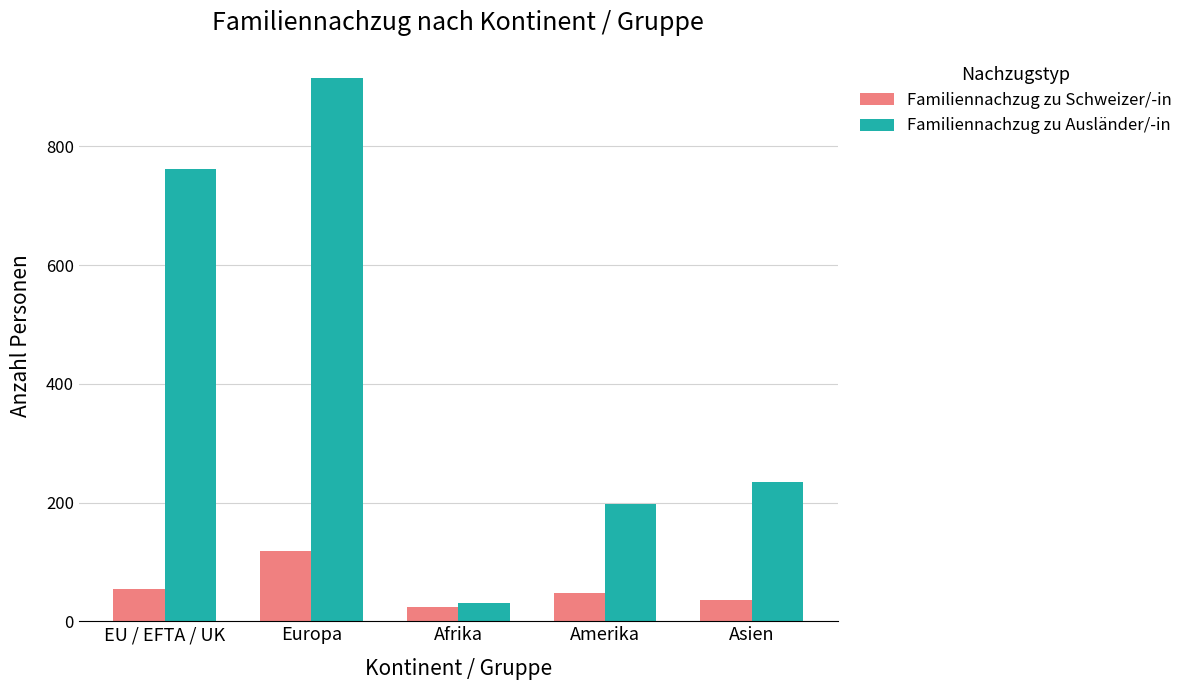

What is the average value of the Familiennachzug zu Ausländer/-in series?

428